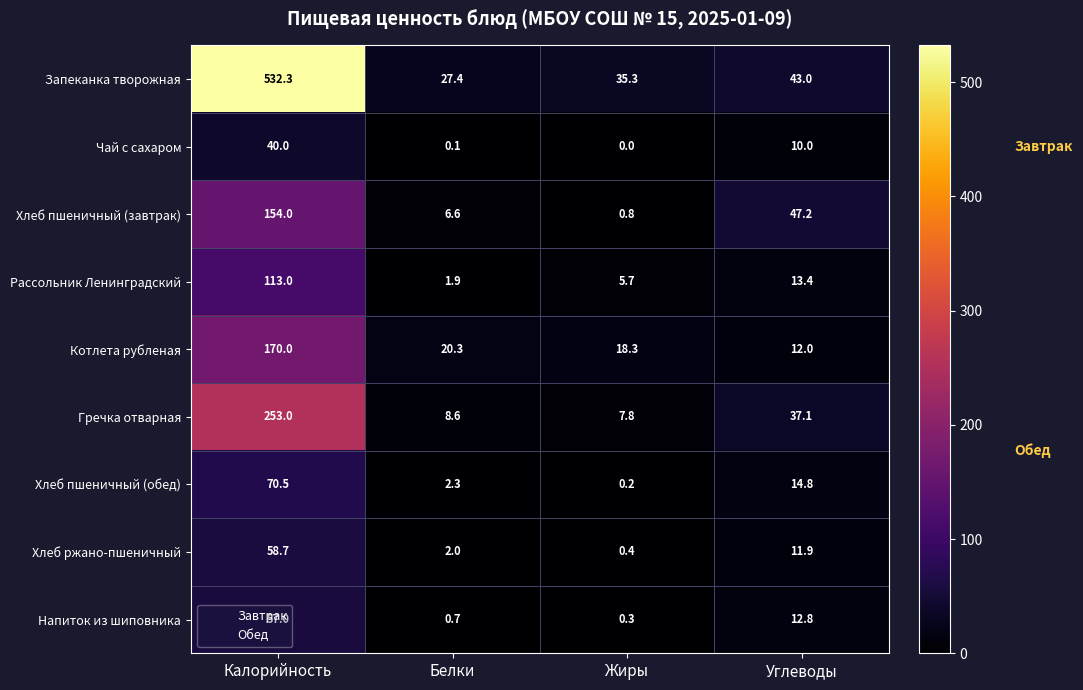

The Гречка отварная series shows 93.3 at Калорийность. True or false?

False